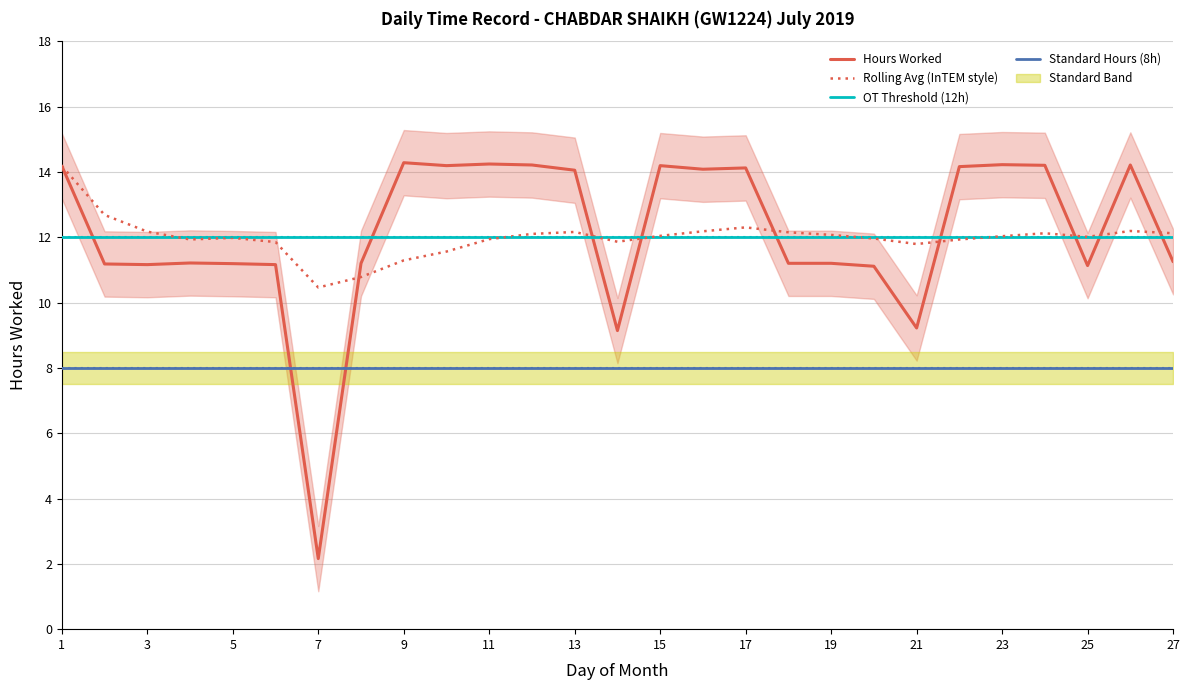

What value does the Standard Hours (8h) series have at 23?

8.0